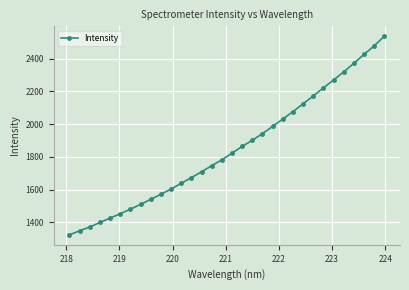

What is the maximum value shown in the chart?

2536.6